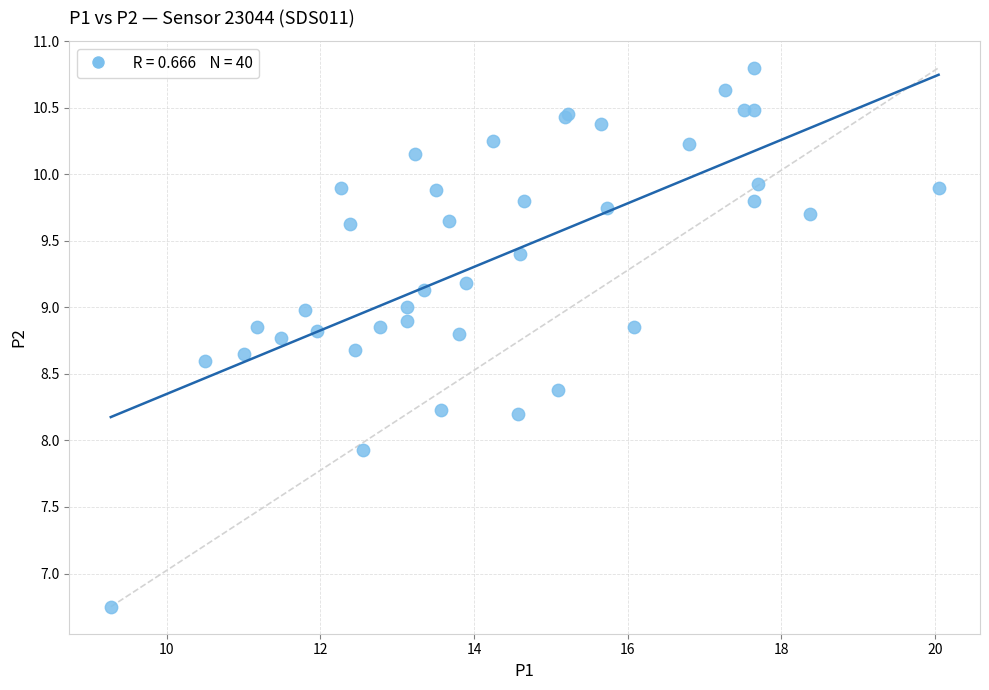

What Y value in the scatter plot is closest to 8?

7.9